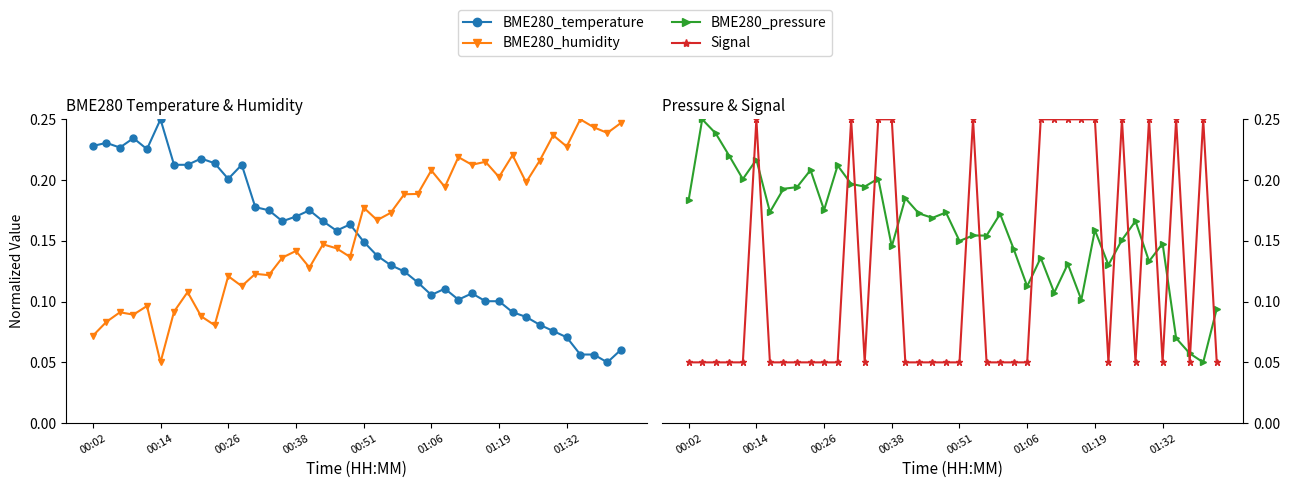

How many lines are shown in the chart?

4